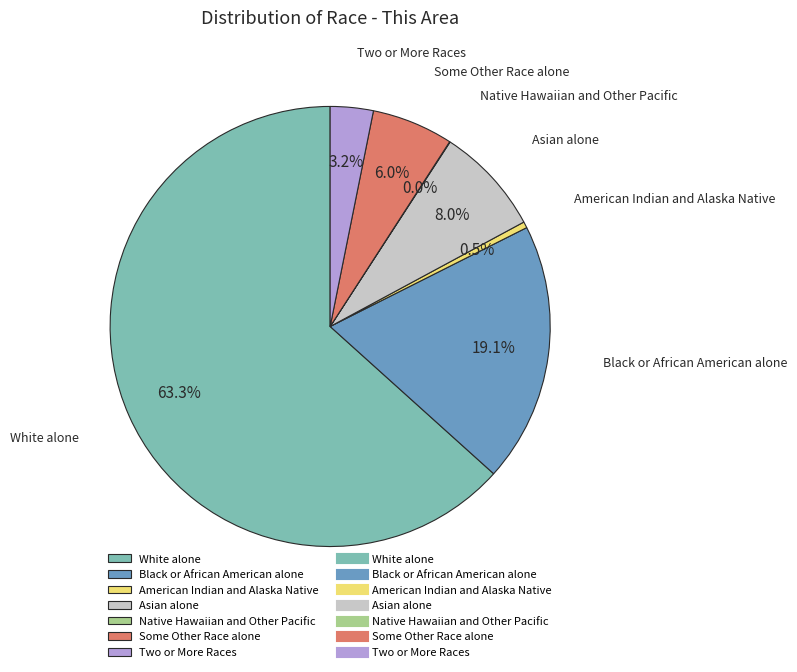

To the nearest percent, what portion does Two or More Races represent?

3%